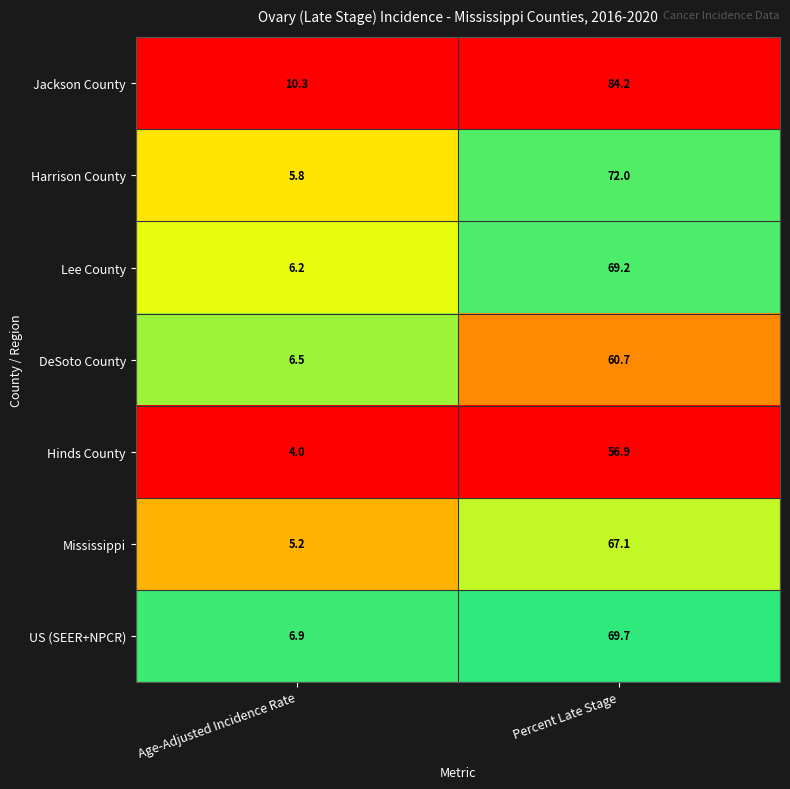

Which series has the widest spread of values?

Jackson County